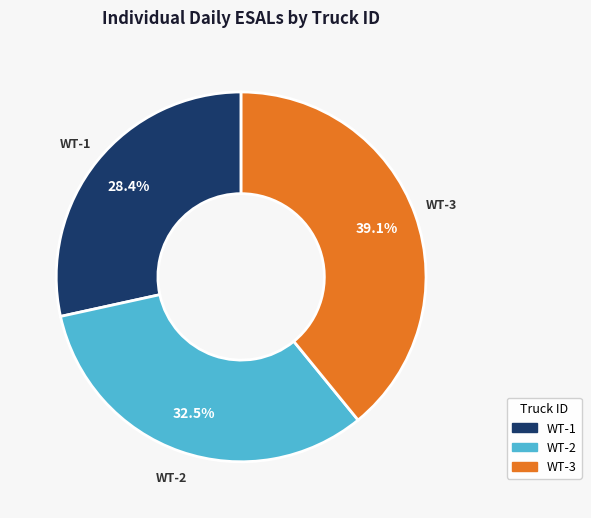

Does any single category account for the majority?

No